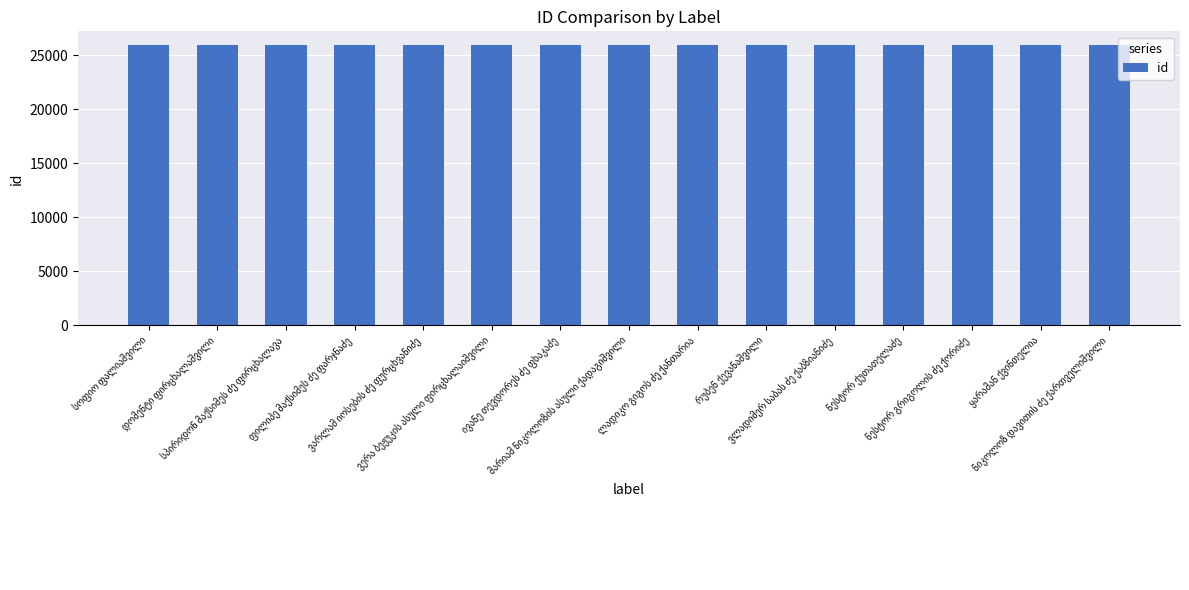

What is the average value?

25890